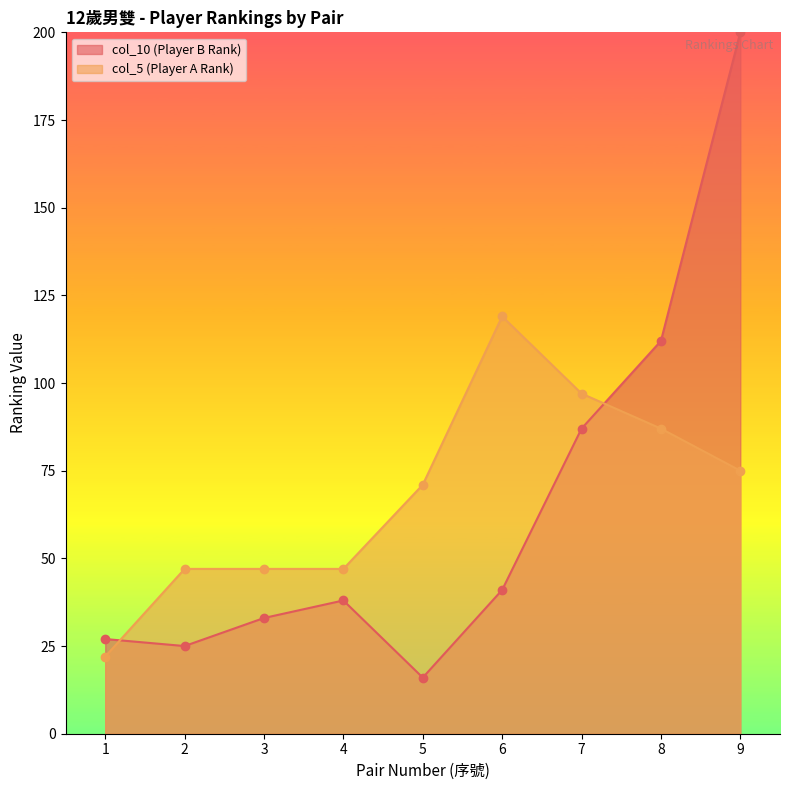

At which label does the data first exceed 71?

6